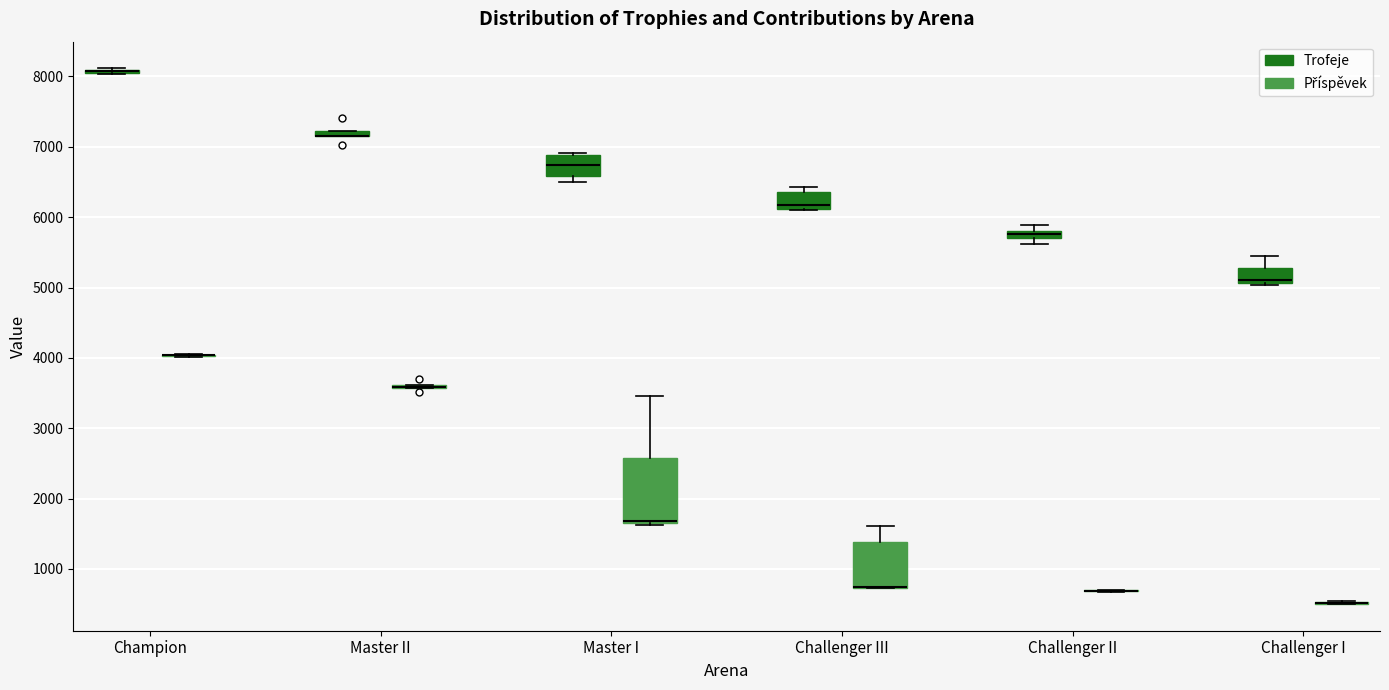

Comparing the boxes themselves (not the whiskers), which one is the tallest?

Master I (Příspěvek)